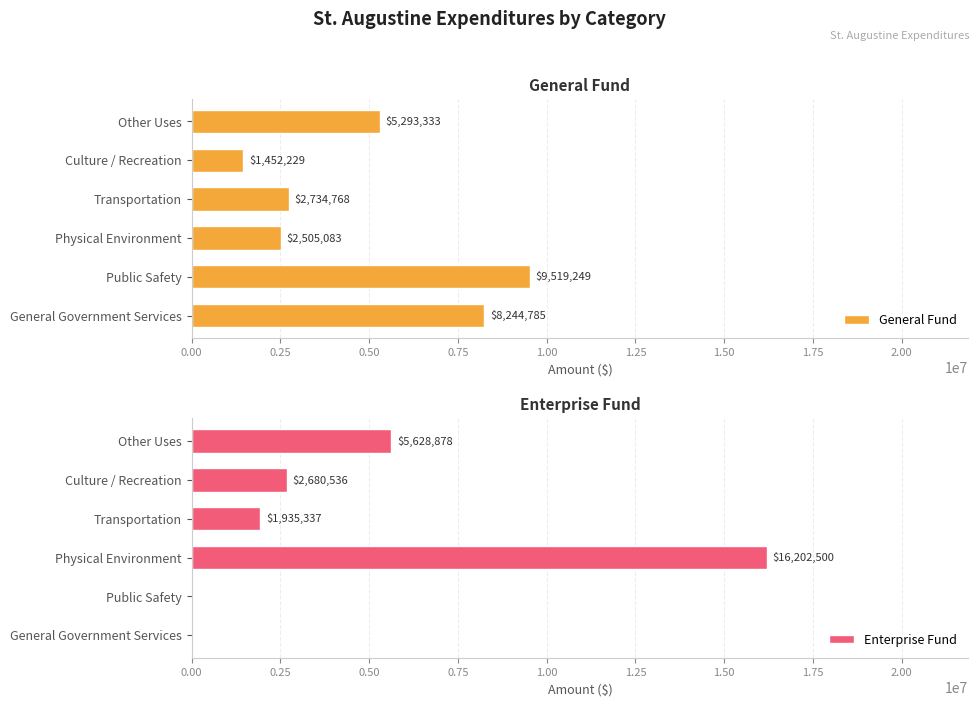

What is the maximum value for Enterprise Fund?

16202500